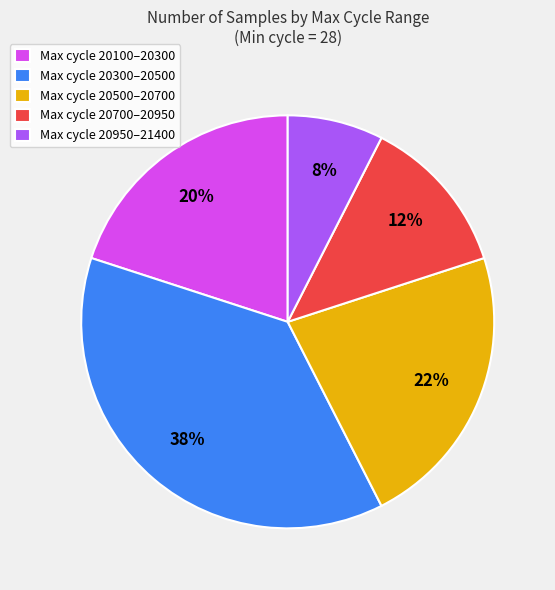

True or false: Max cycle 20950–21400 accounts for 16% of the total.

False